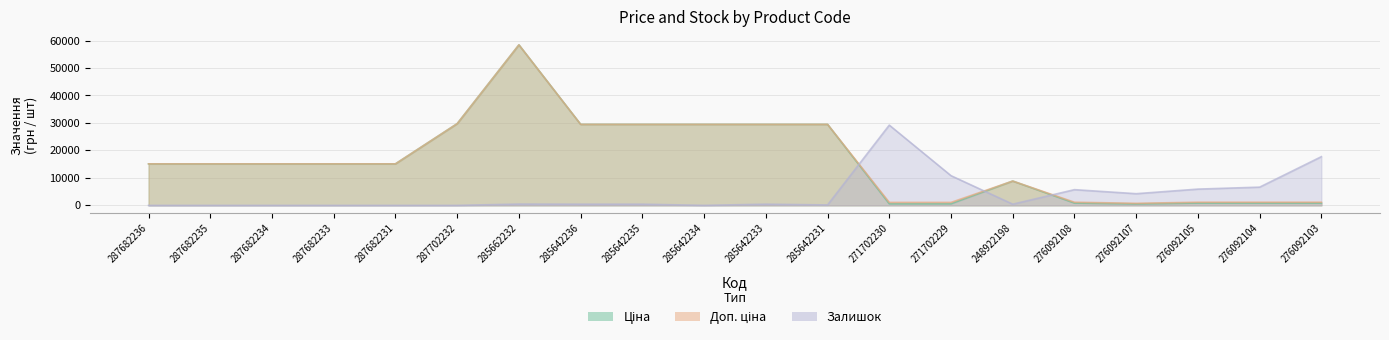

What position from the right is 287702232?

15